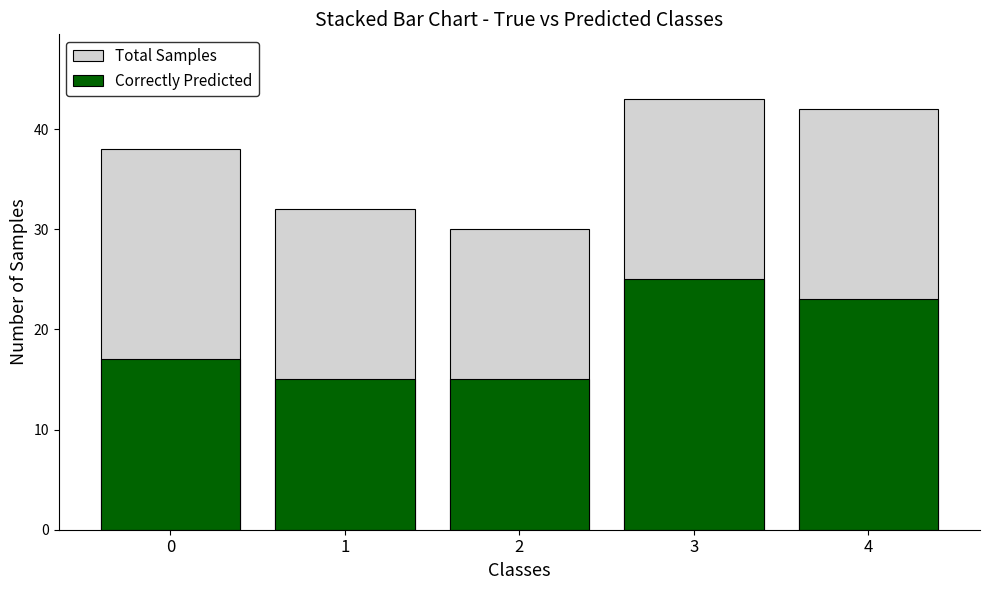

Rank the series at 0 from lowest to highest value.

Correctly Predicted, Total Samples